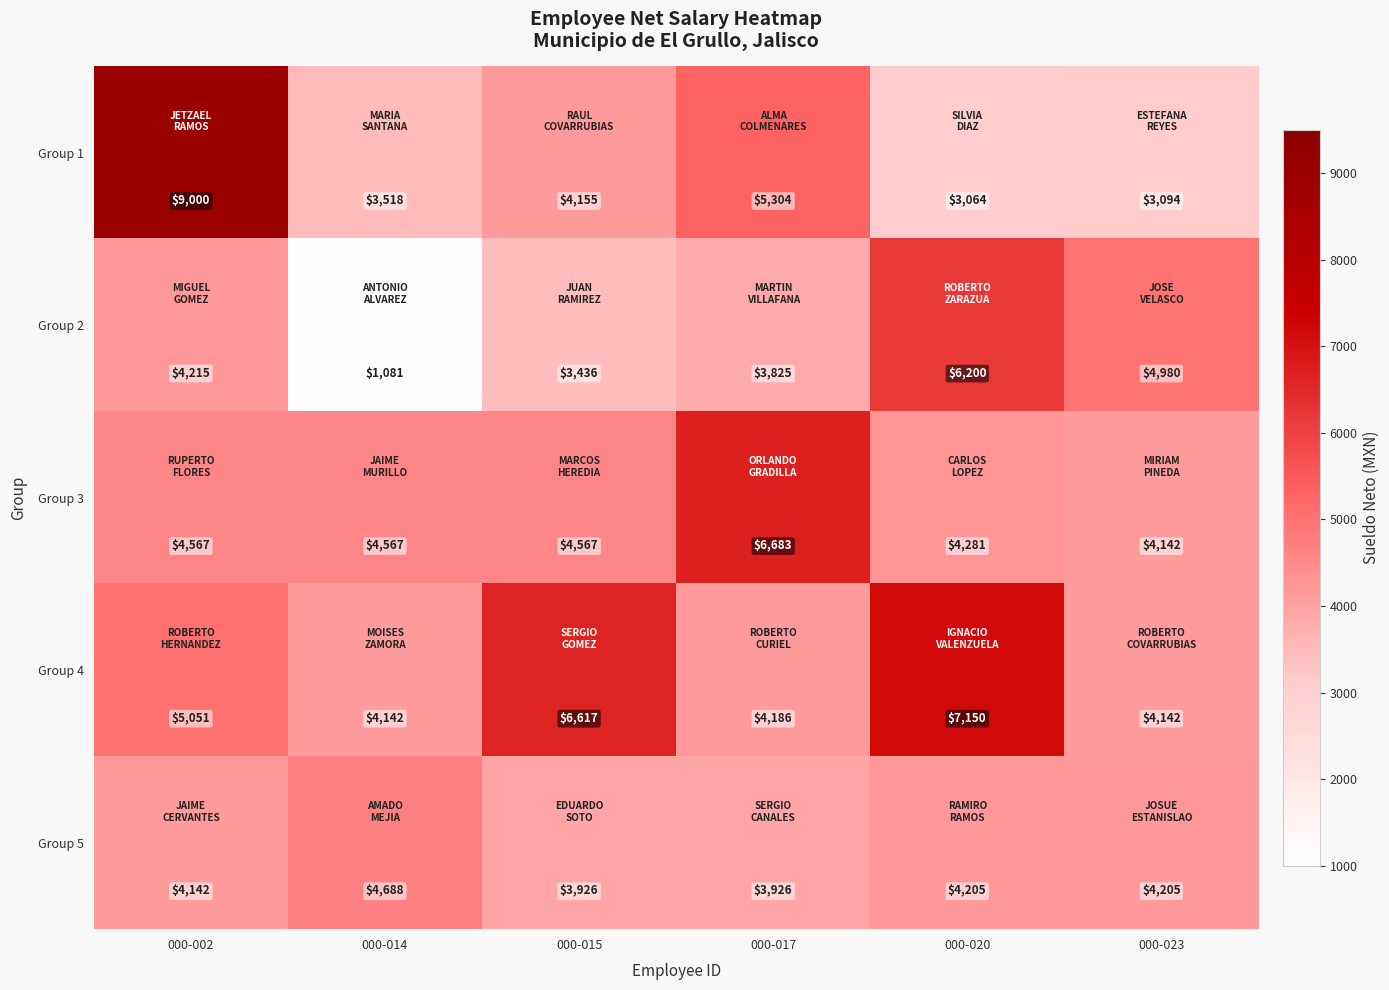

What is the sum of all Group 1 values?

28135